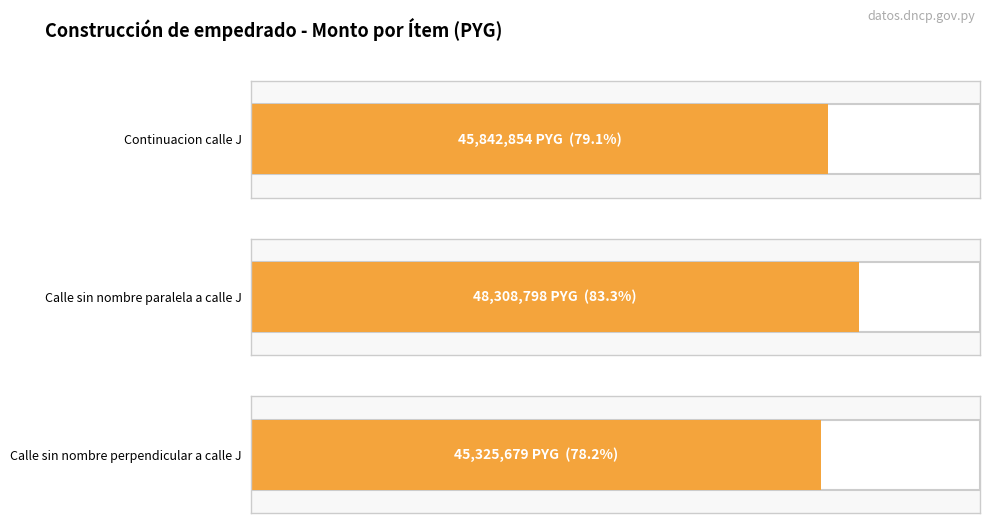

How many data points are less than 45842854?

1